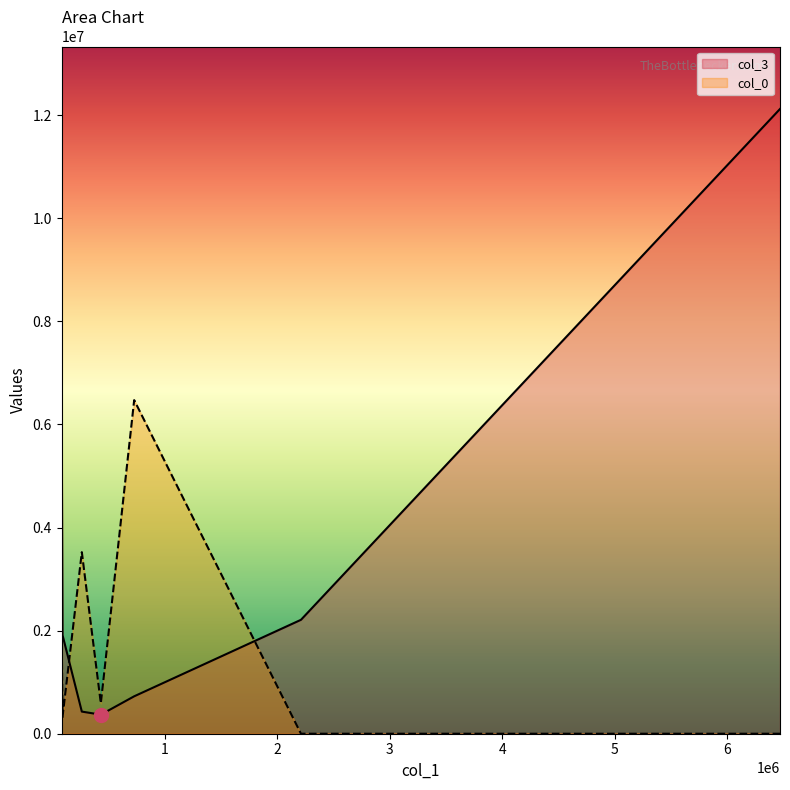

What is the highest value of the col_3 series?

12120855.9